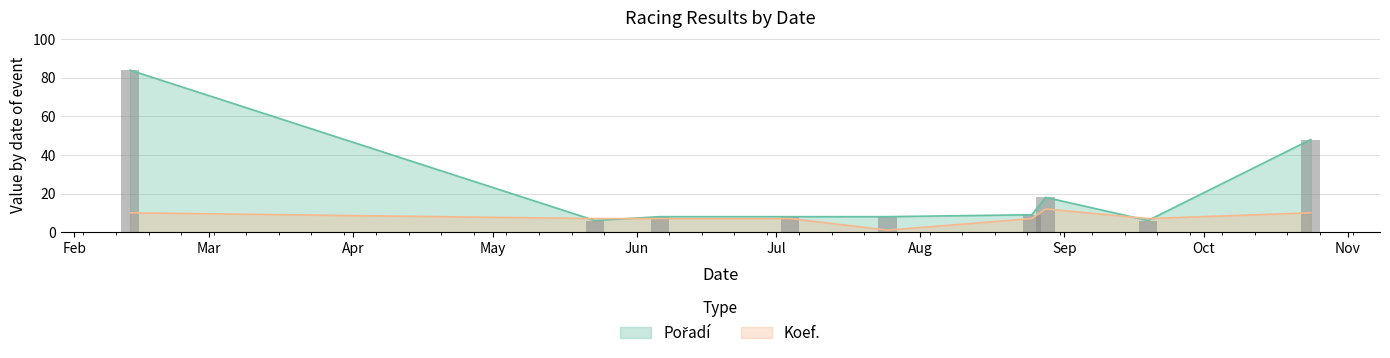

What is the maximum value for Koef.?

12